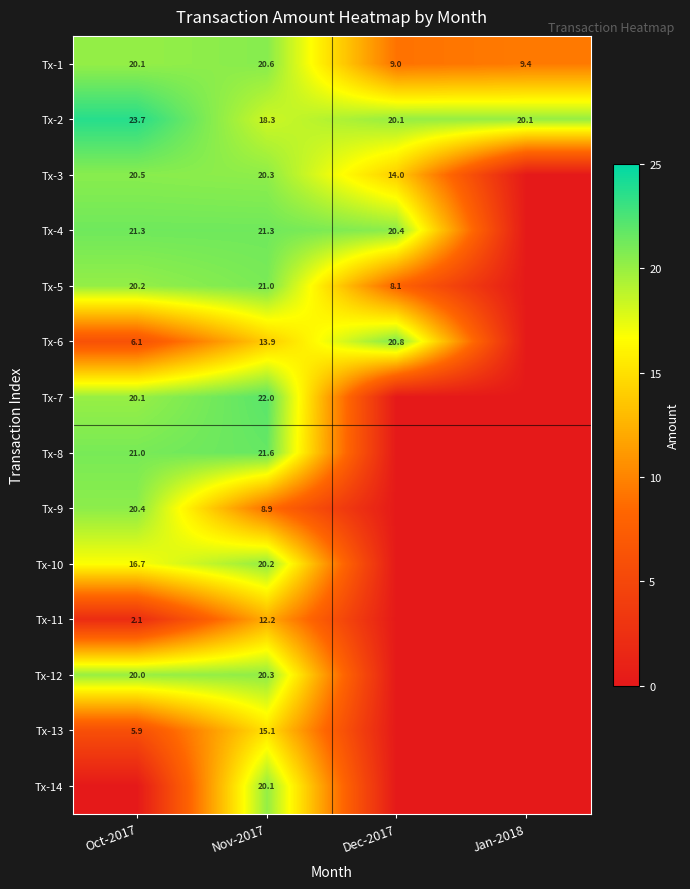

At how many categories does at least one series exceed 5?

4